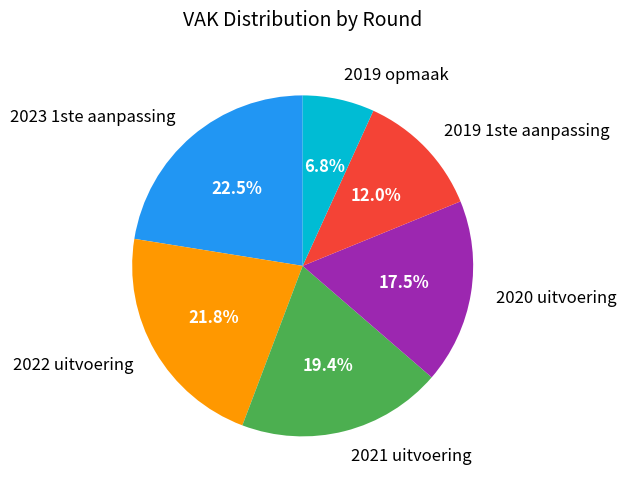

Does 2022 uitvoering represent more than half of the total?

No